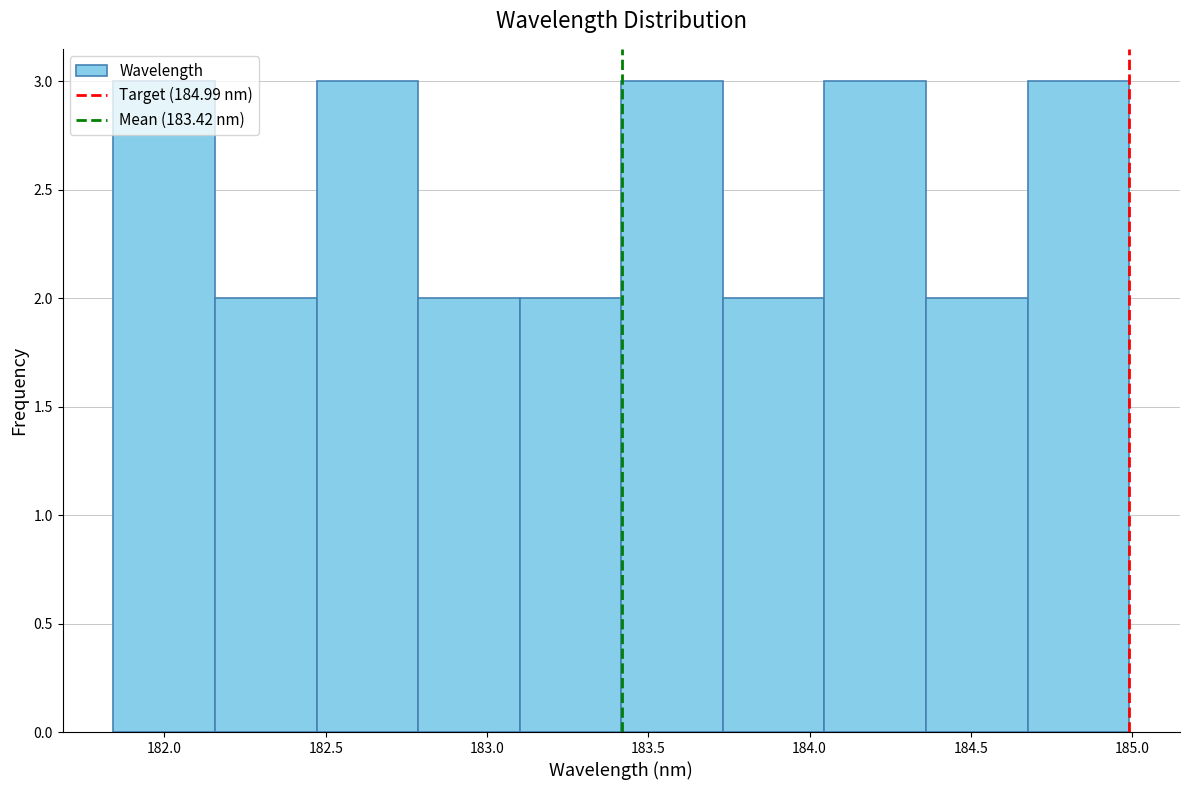

Reading left to right, transcribe this chart: for each bar, give the range it covers on the x-axis and its height. Neither the bar edges nor the heights are printed on the chart, so give them approximately, as read against the axes.

181.85 to 182.15: 3
182.15 to 182.45: 2
182.45 to 182.80: 3
182.80 to 183.10: 2
183.10 to 183.40: 2
183.40 to 183.75: 3
183.75 to 184.05: 2
184.05 to 184.35: 3
184.35 to 184.70: 2
184.70 to 185.00: 3